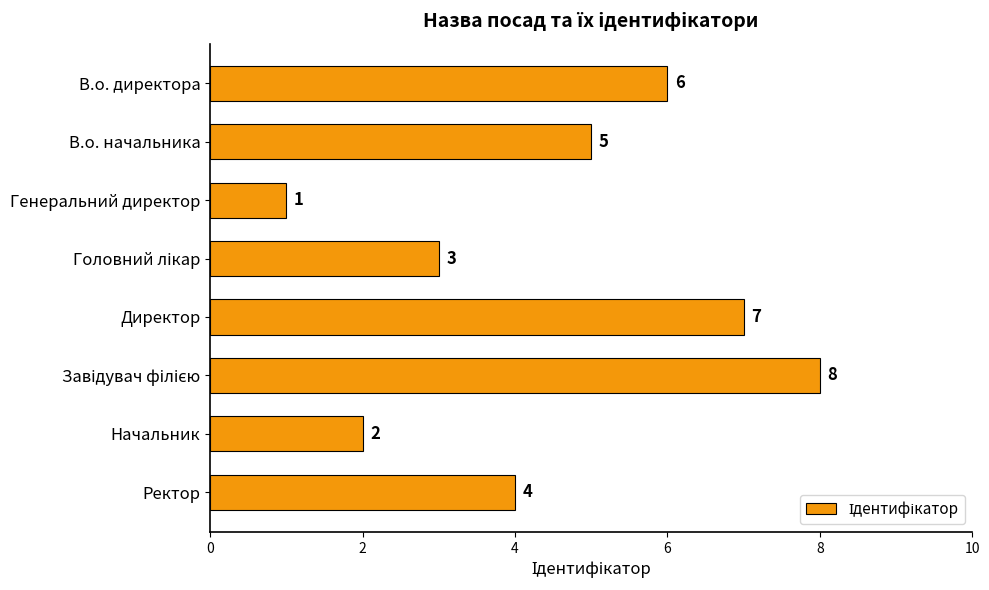

What is the difference between the second highest and second lowest values?

5